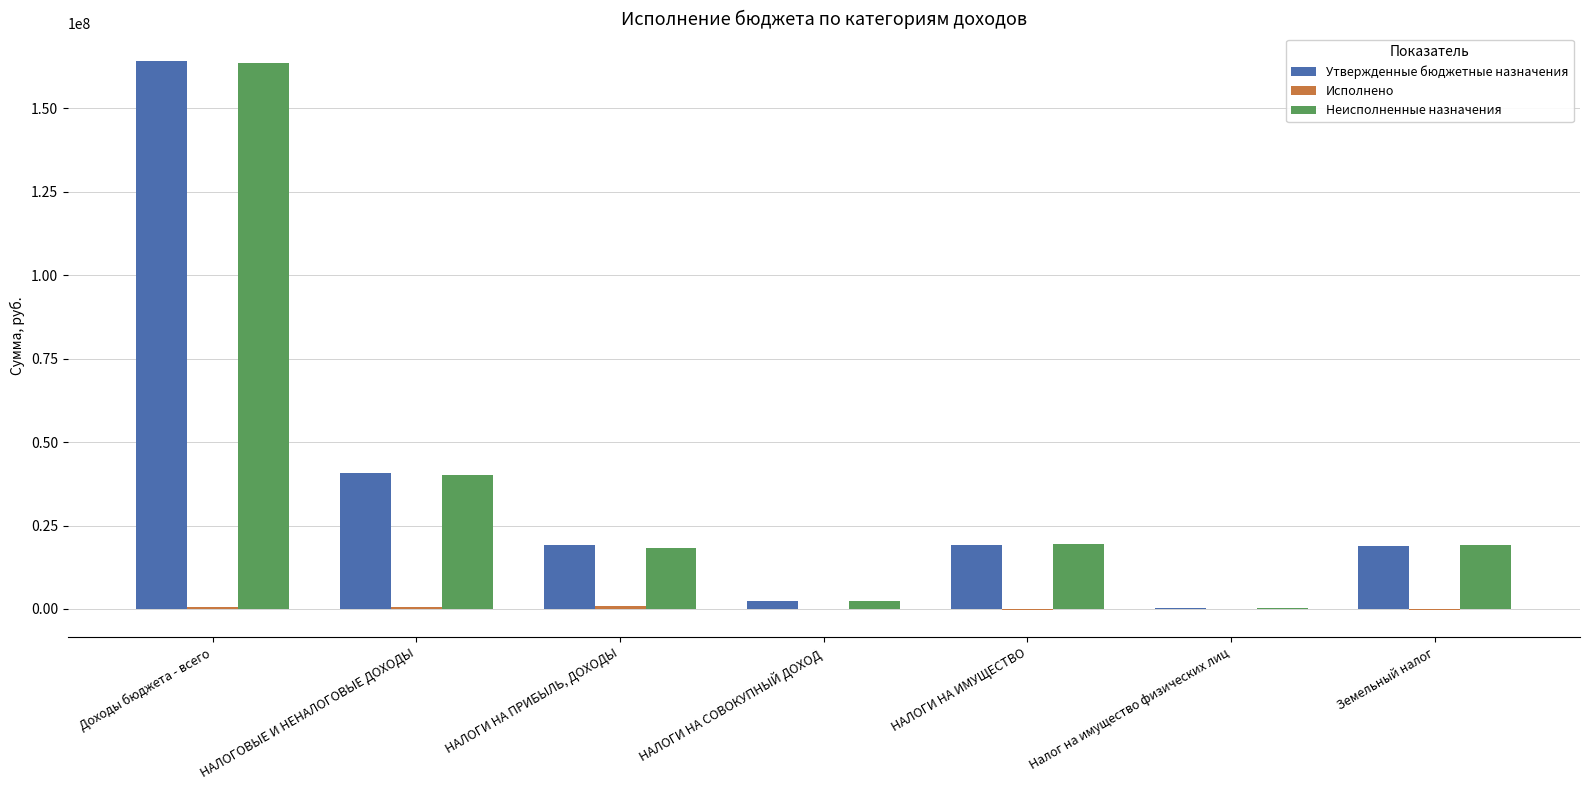

The Неисполненные назначения series shows 12674850.5 at НАЛОГИ НА ПРИБЫЛЬ, ДОХОДЫ. True or false?

False